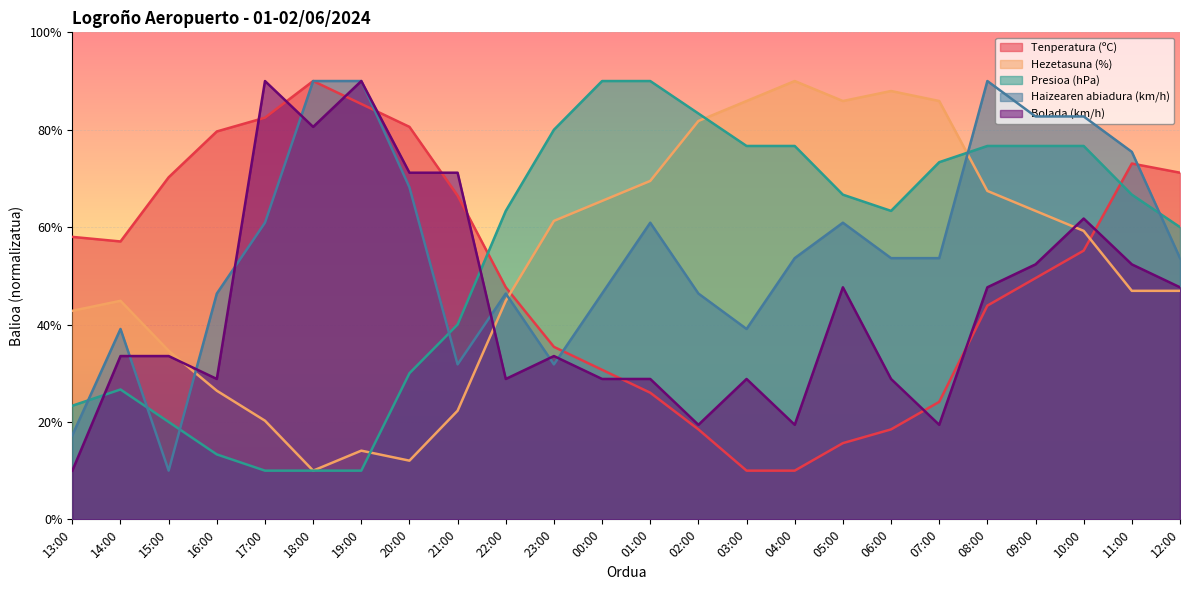

What are all the series names shown in the legend?

Tenperatura (ºC), Hezetasuna (%), Presioa (hPa), Haizearen abiadura (km/h), Bolada (km/h)